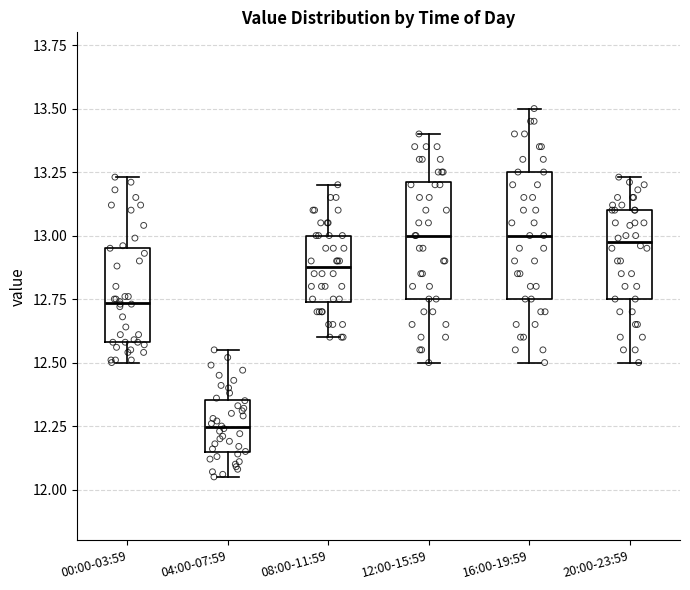

Where is the lower edge of the box for 20:00-23:59 on the y-axis? The values are not printed on the chart, so give them approximately, as read against the axis.

12.75